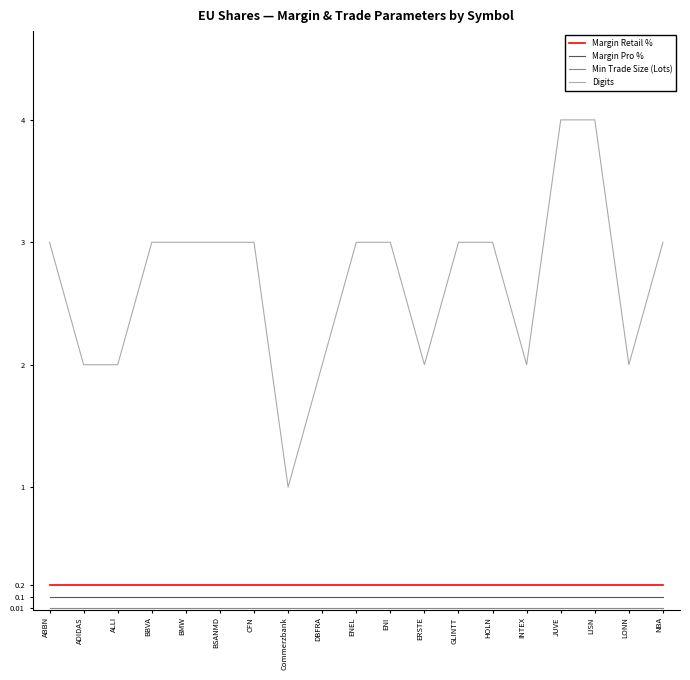

Between BMW and LISN, which series saw the biggest shift?

Digits